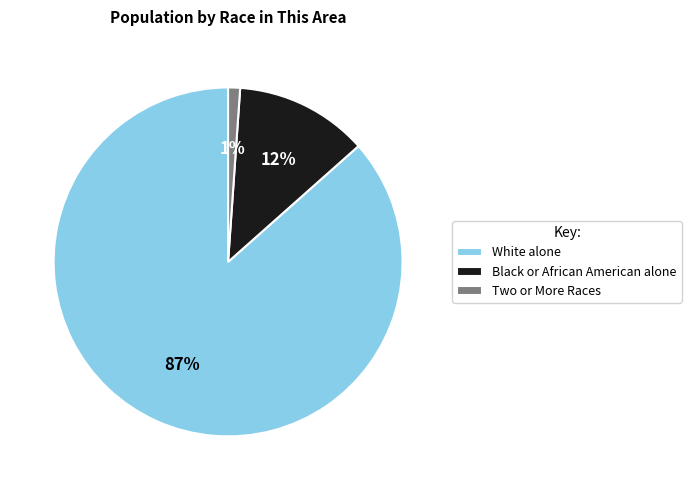

To the nearest percent, what percentage of the pie is Two or More Races?

1%